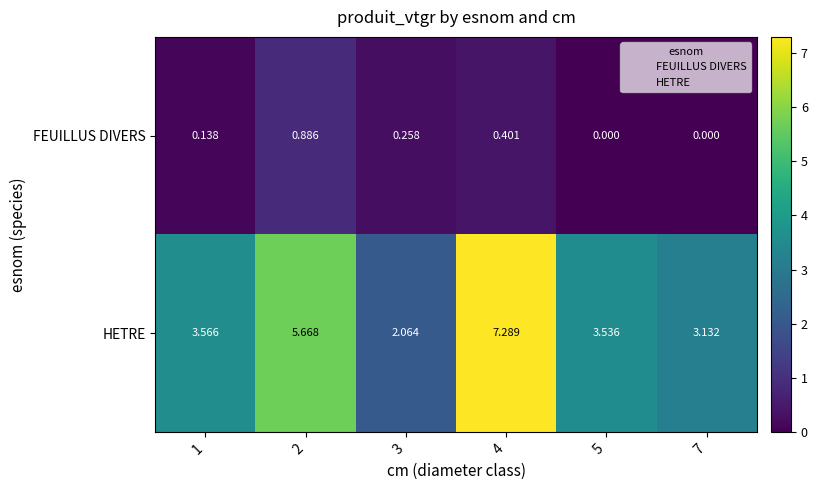

Between 1 and 3, which series saw the biggest shift?

HETRE